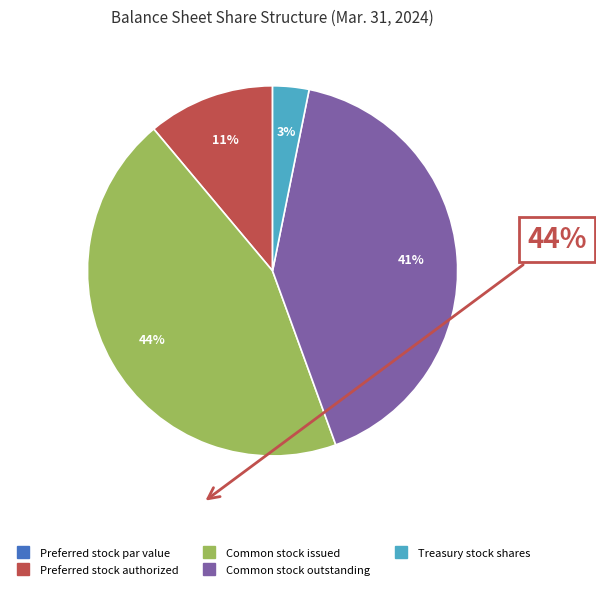

Which slice is the largest?

Common stock issued